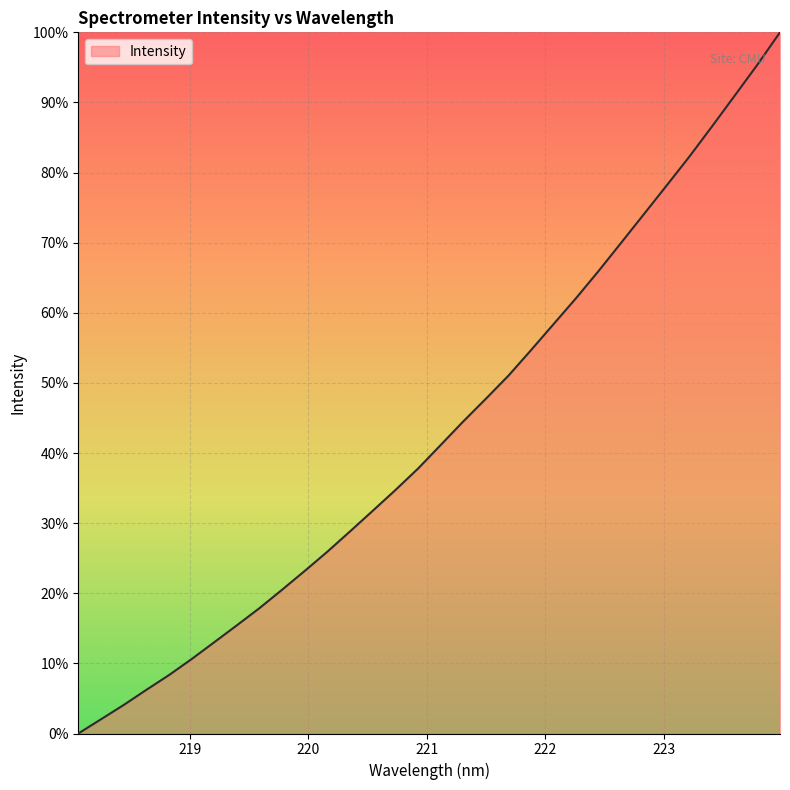

What is the greatest value displayed?

100.0